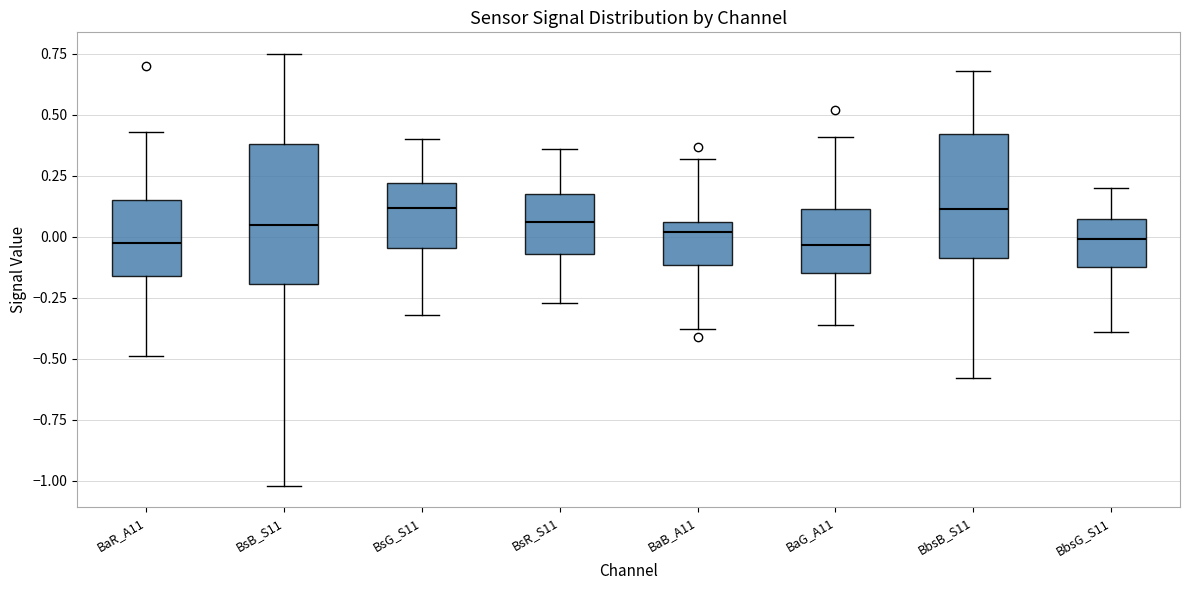

Where is the lower edge of the box for BsR_S11 on the y-axis? The values are not printed on the chart, so give them approximately, as read against the axis.

-0.05